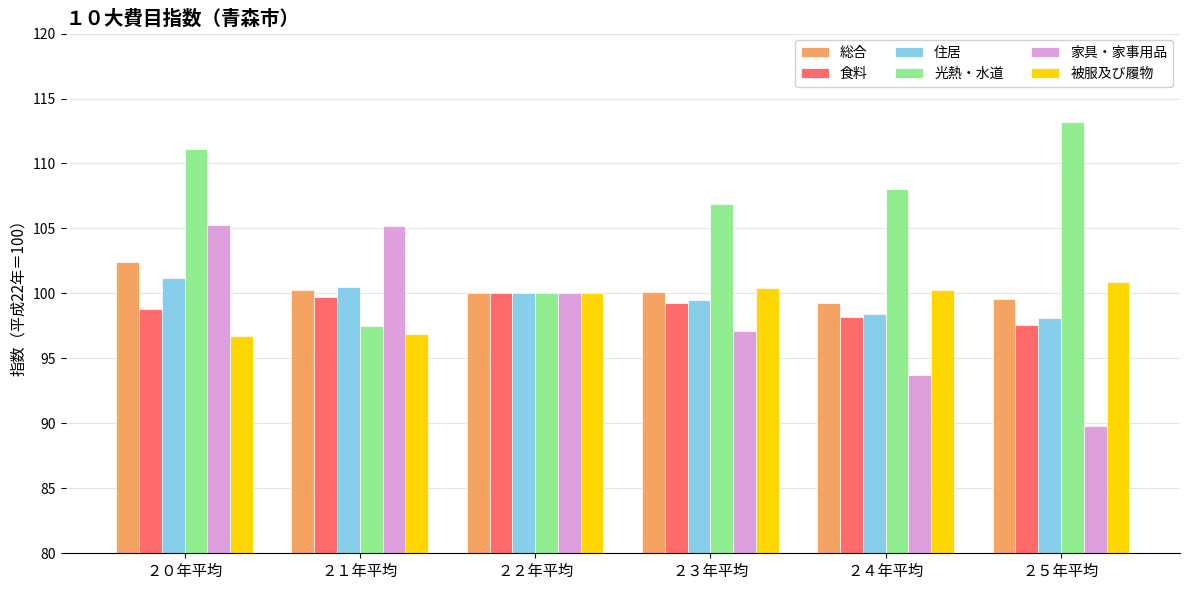

At which category is the sum across all series the highest?

２０年平均